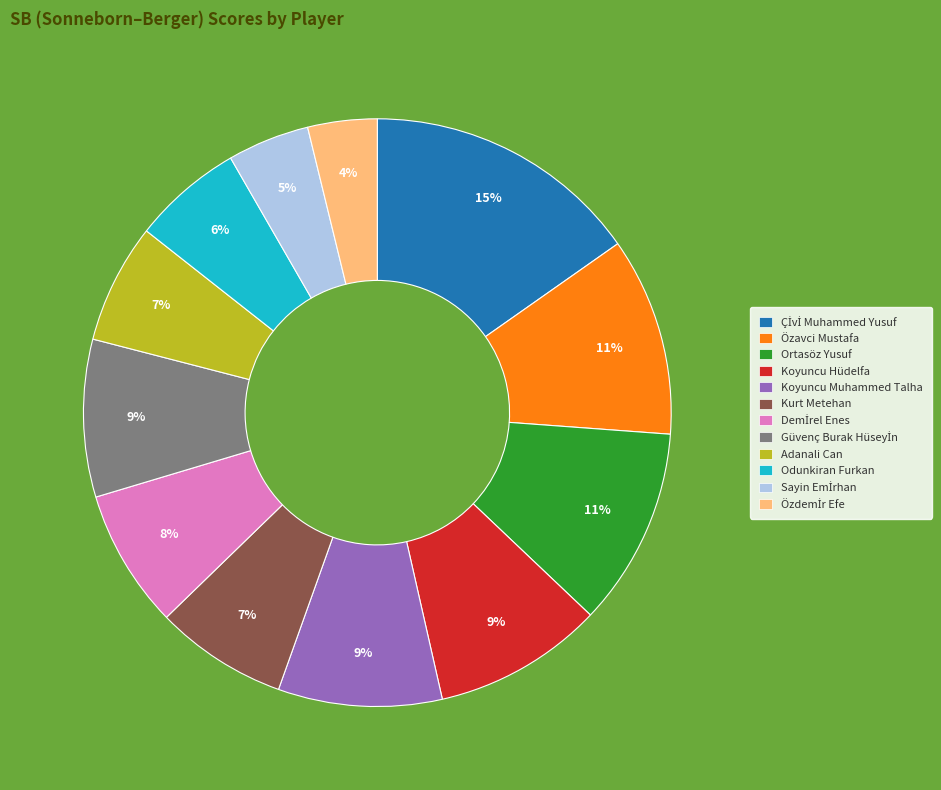

How many slices are in this pie chart?

12